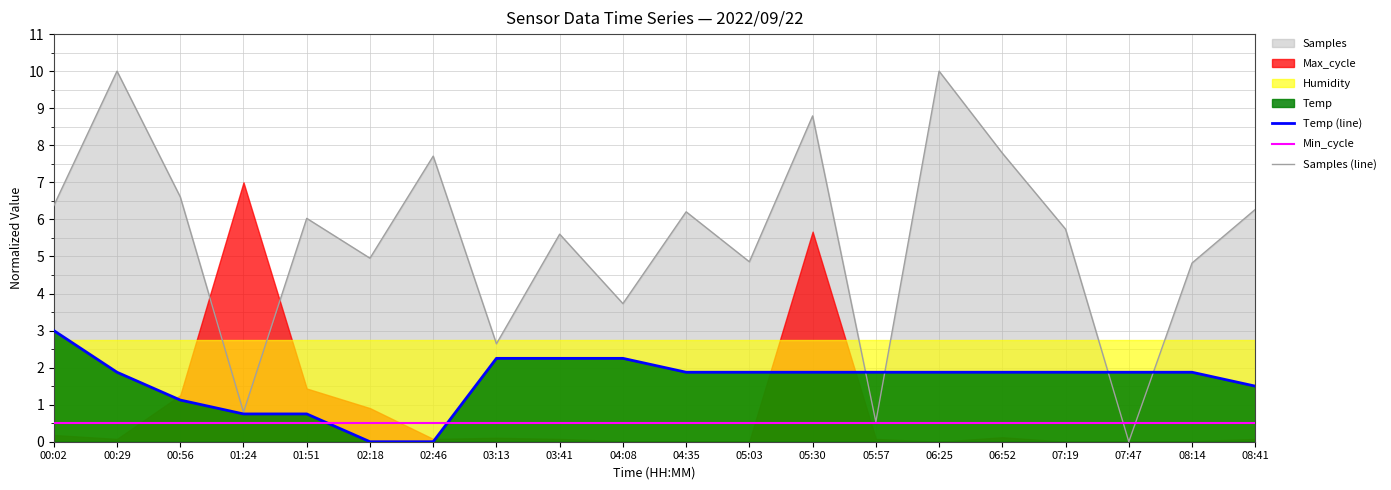

Is it true that Samples (line) equals 7.8 at 06:52?

True